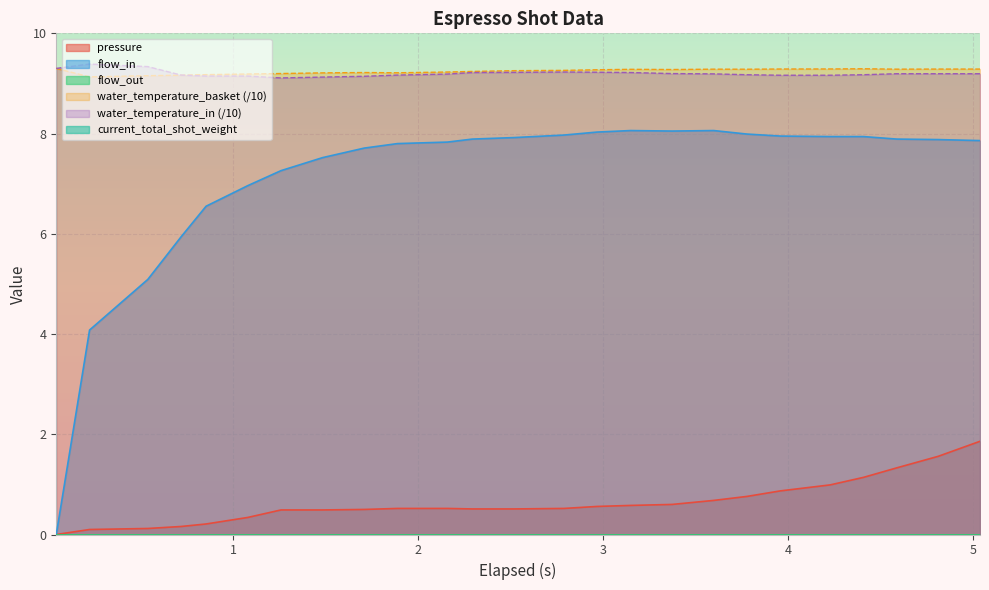

Does the chart display data point markers on the line(s)?

No